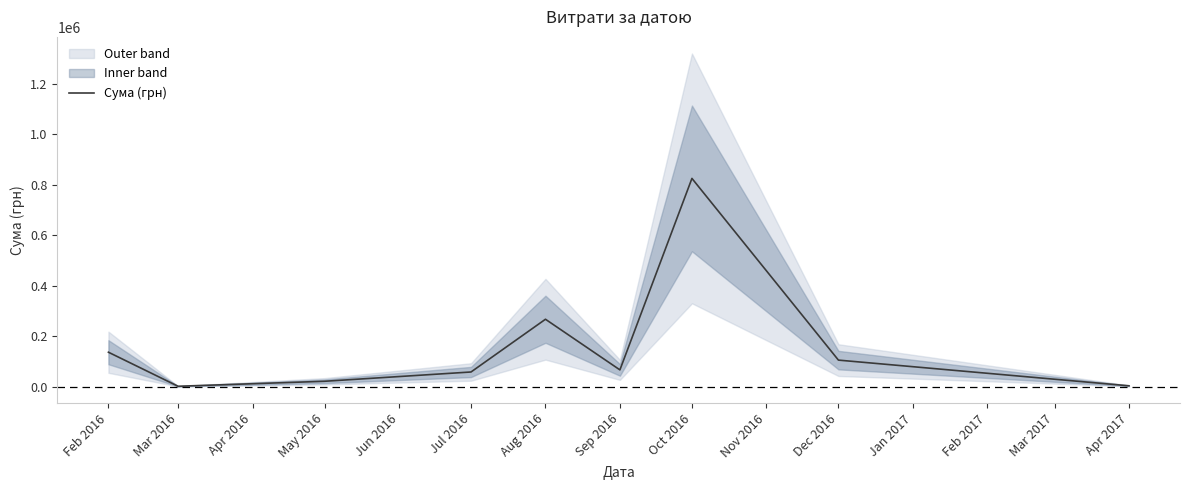

What is the average value?

164754.3